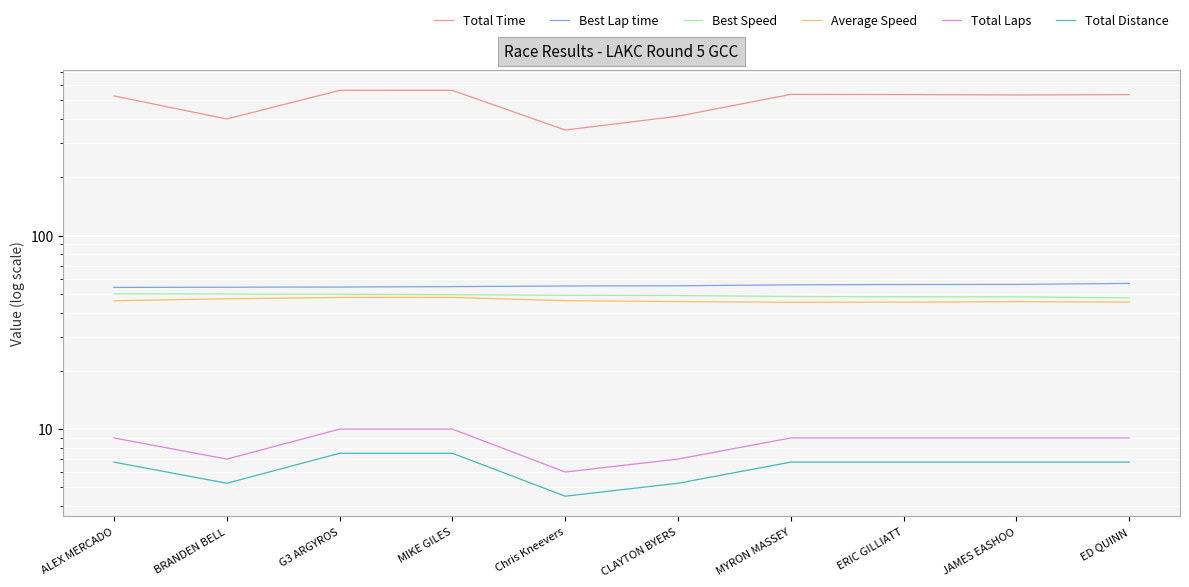

How many lines are shown in the chart?

6